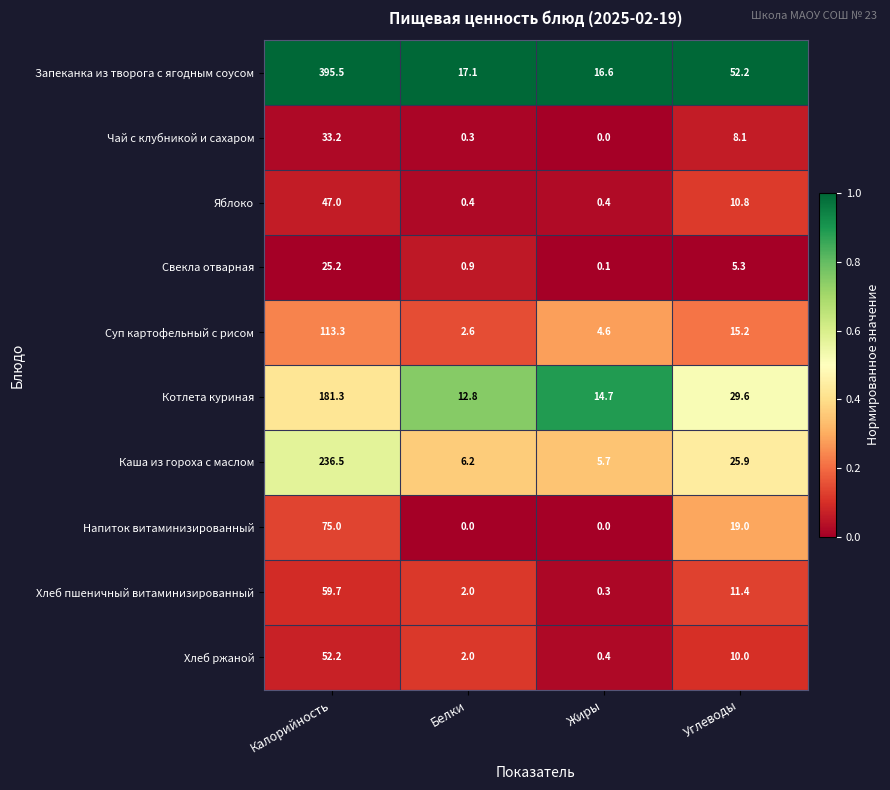

Count the number of categories in the chart.

4